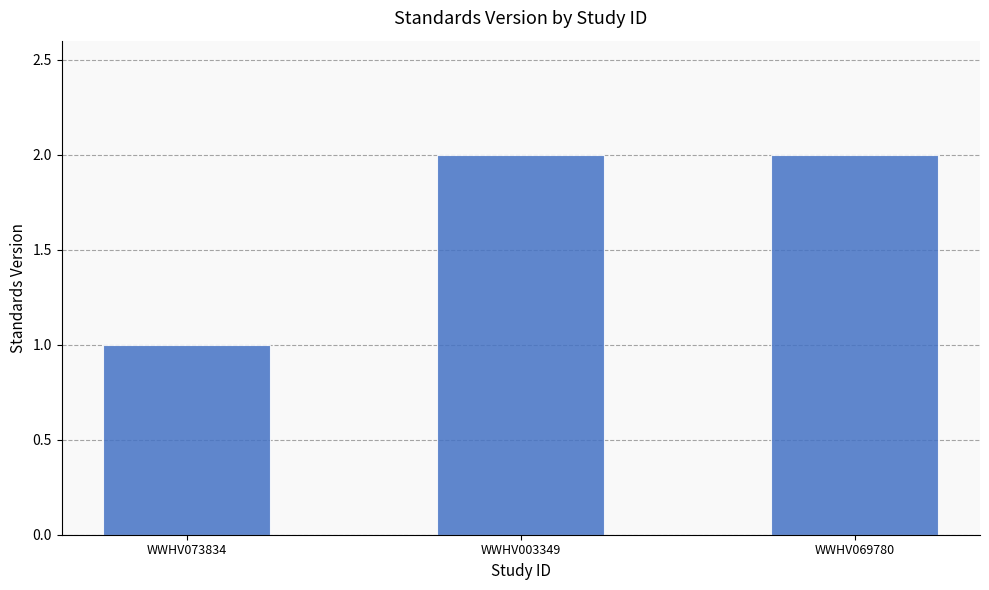

Are the bars horizontal?

No